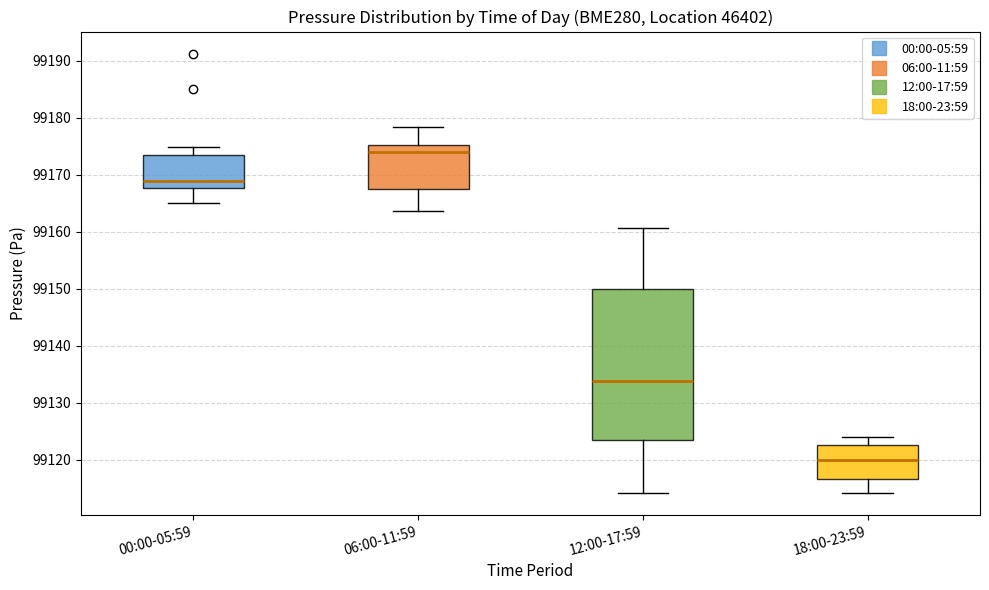

Comparing the boxes themselves (not the whiskers), which one is the tallest?

12:00-17:59